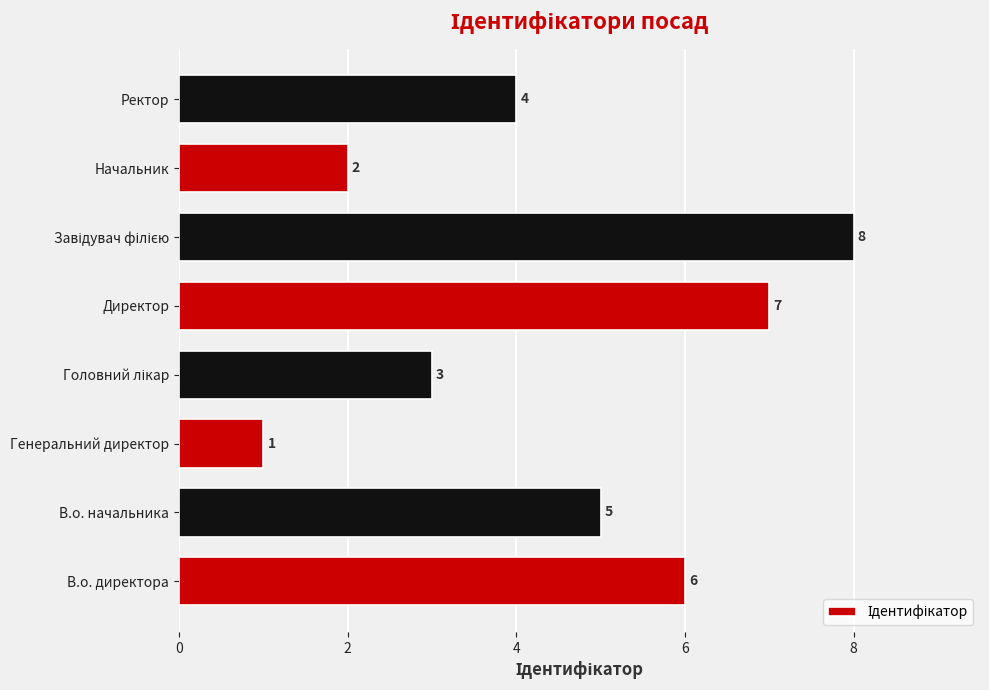

Where is the data nearest to the value 4?

Ректор